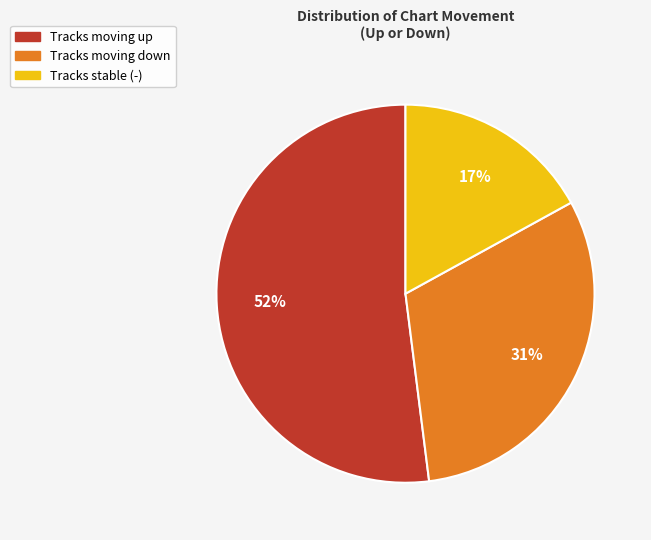

Does any single category account for the majority?

Yes